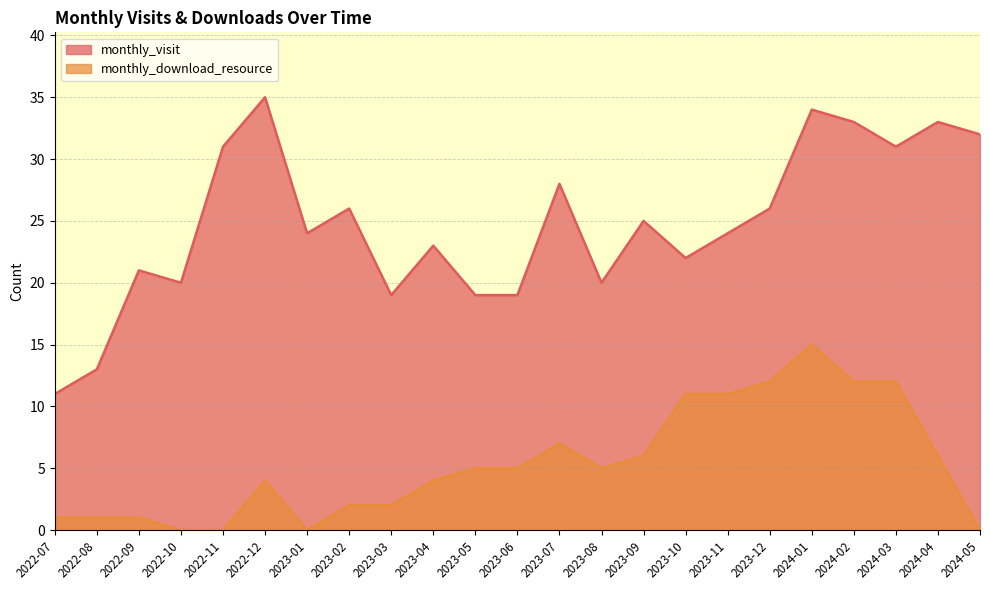

Between 2023-04 and 2023-08, which series saw the biggest shift?

monthly_visit